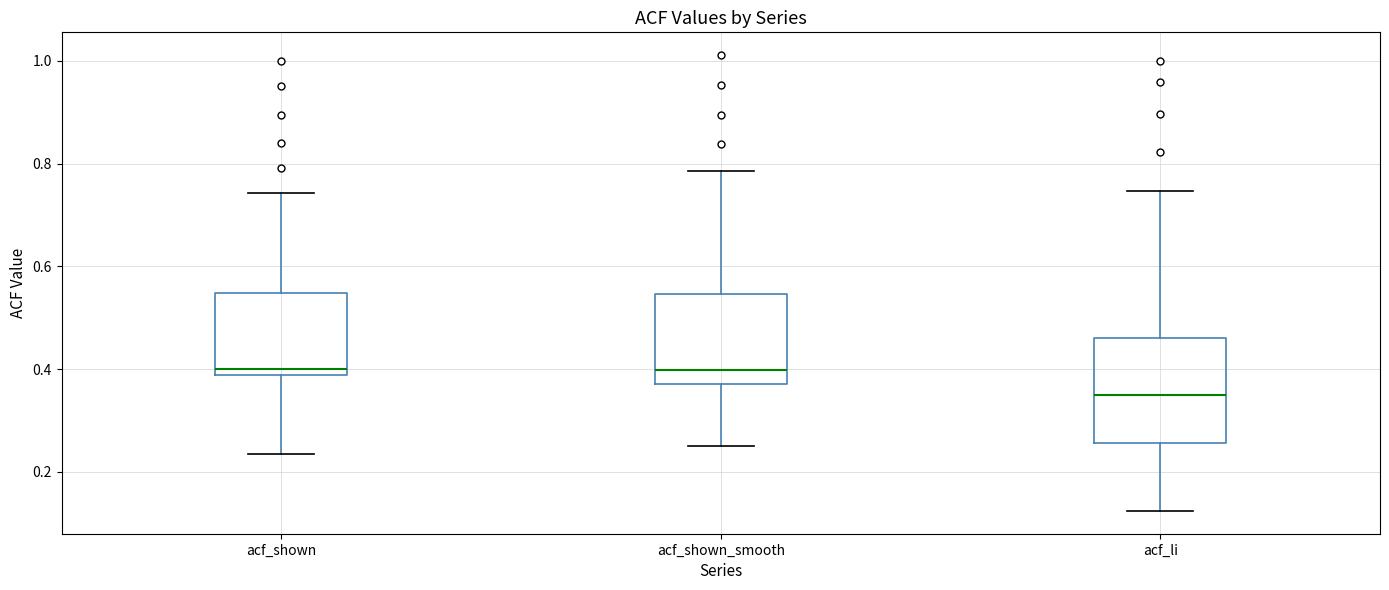

Reading left to right, transcribe this box plot: for each box, give where its median line is, the range the box spans, and where its two whiskers end, as read against the y-axis. The values are not printed on the chart, so give them approximately, as read against the axis.

acf_shown: median 0.40, box 0.38 to 0.54, whiskers 0.24 to 0.74
acf_shown_smooth: median 0.40, box 0.38 to 0.54, whiskers 0.26 to 0.78
acf_li: median 0.34, box 0.26 to 0.46, whiskers 0.12 to 0.74